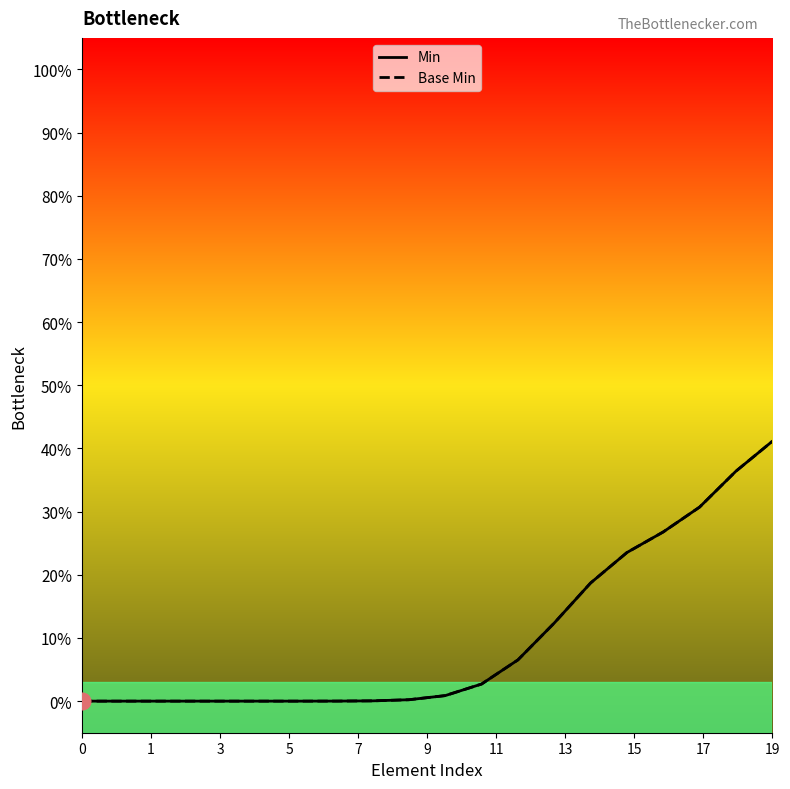

The Base Min series shows 9.7 at 17. True or false?

False